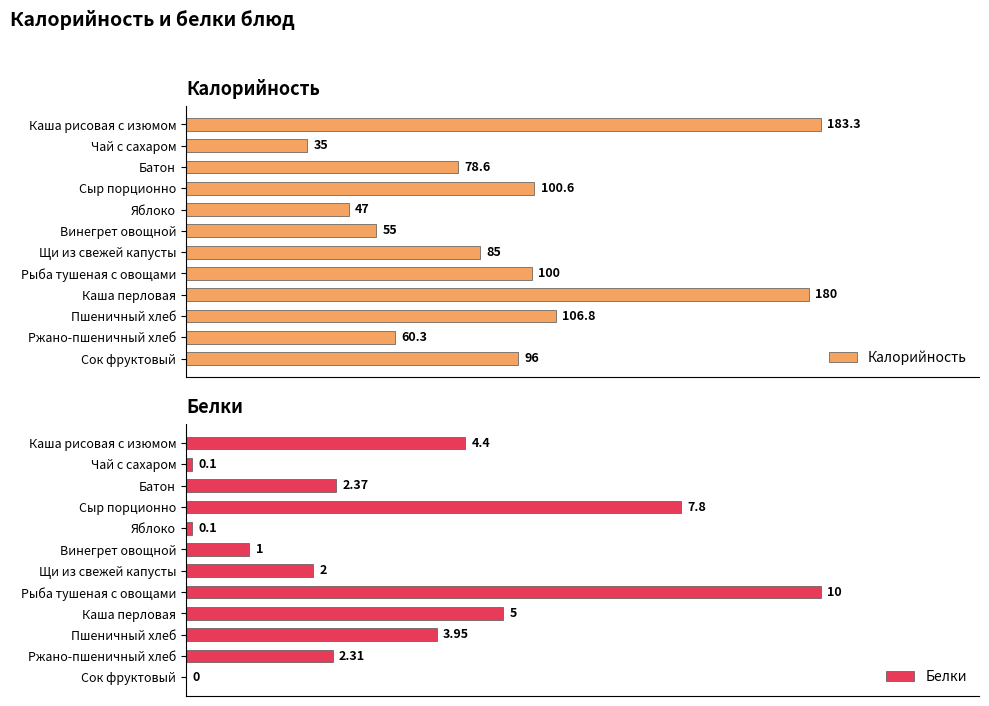

Reading left to right, what are all the values shown in this chart?

Калорийность: 183.3	35.0	78.6	100.6	47.0	55.0	85.0	100.0	180.0	106.8	60.3	96.0
Белки: 4.4	0.1	2.4	7.8	0.1	1.0	2.0	10.0	5.0	4.0	2.3	0.0